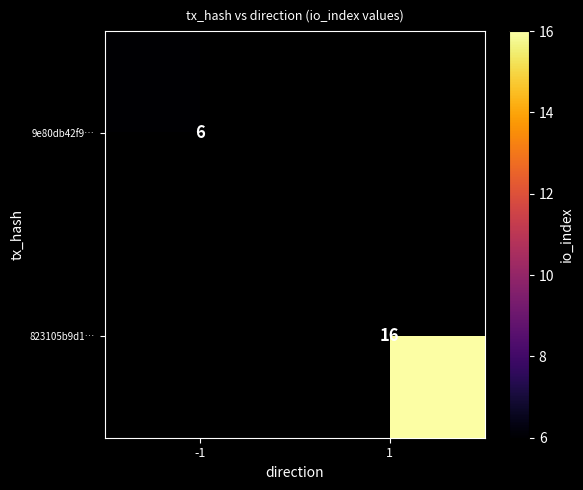

True or false: 9e80db42f9… has a value of 6 at -1.

True